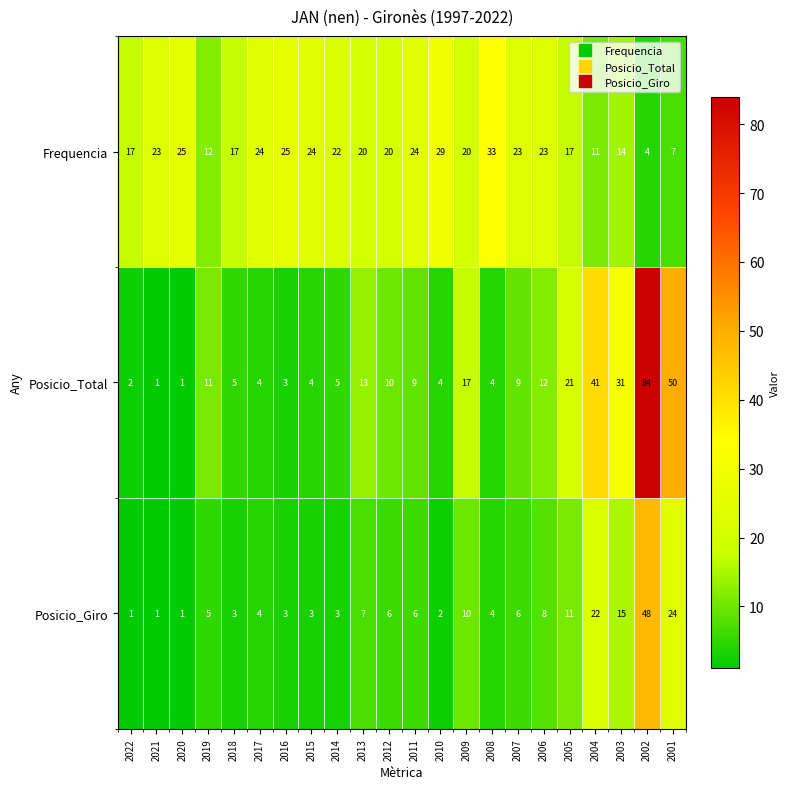

Which label corresponds to the largest value in the chart?

2002